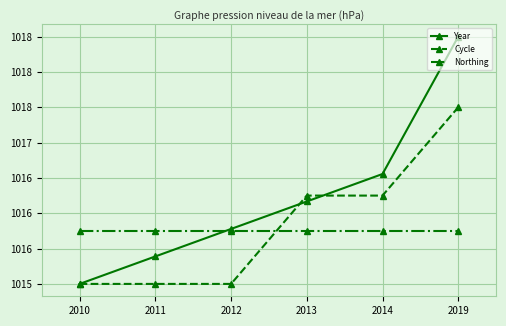

What is the maximum value for Northing?

1015.8